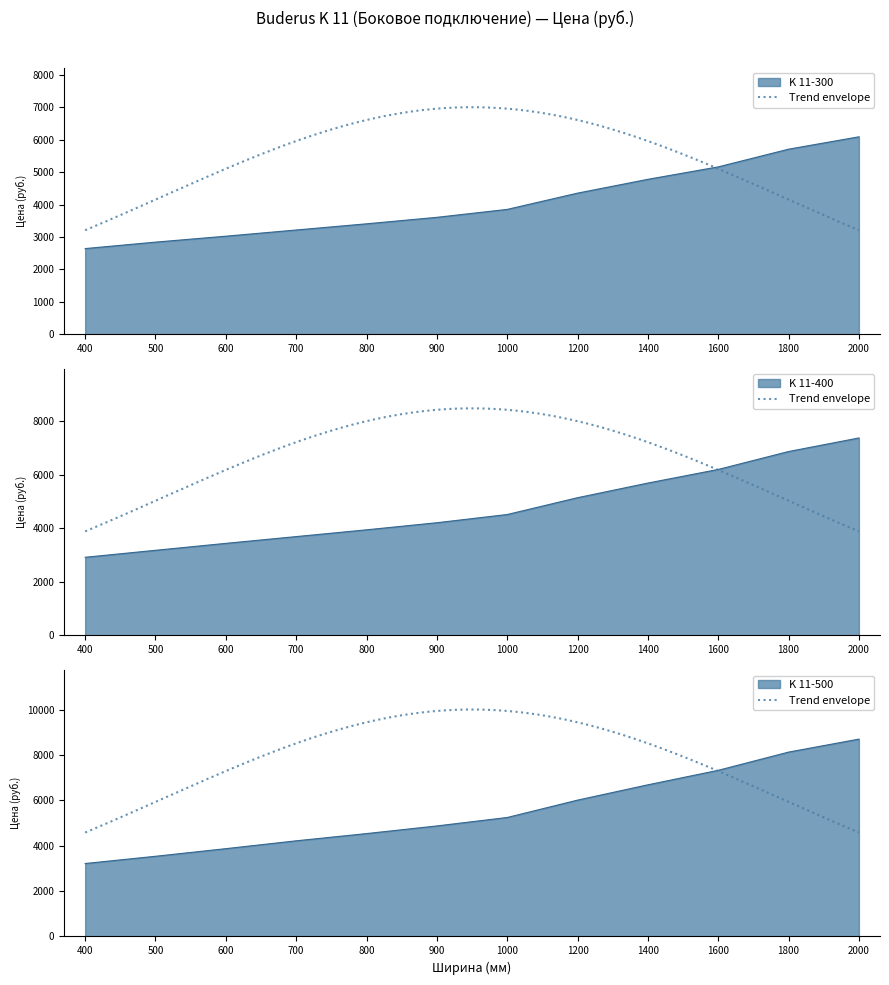

Rank the series at 900 from lowest to highest value.

K 11-300, K 11-400, K 11-500